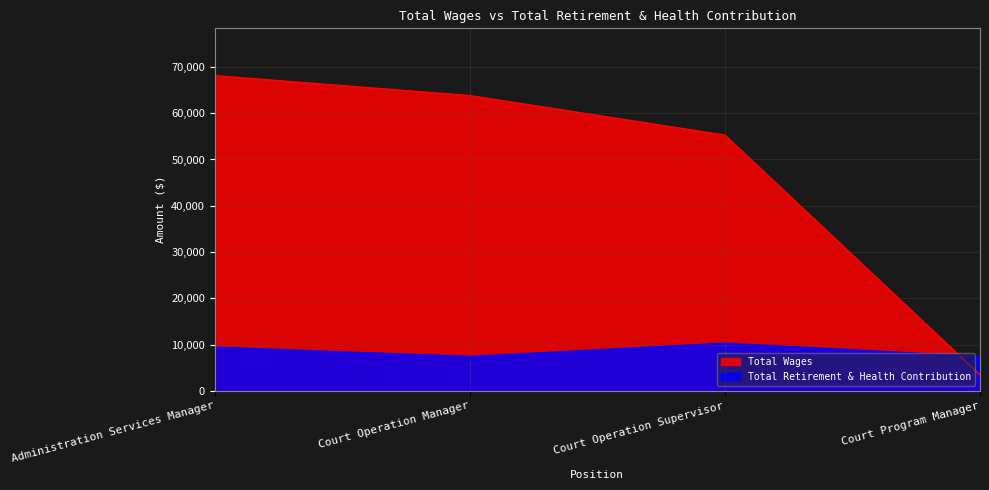

Between Administration Services Manager and Court Program Manager, which is larger?

Administration Services Manager